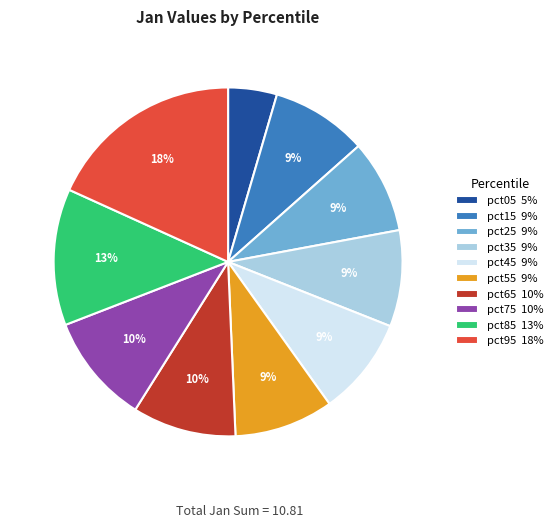

What is the smallest slice in the pie chart?

pct05